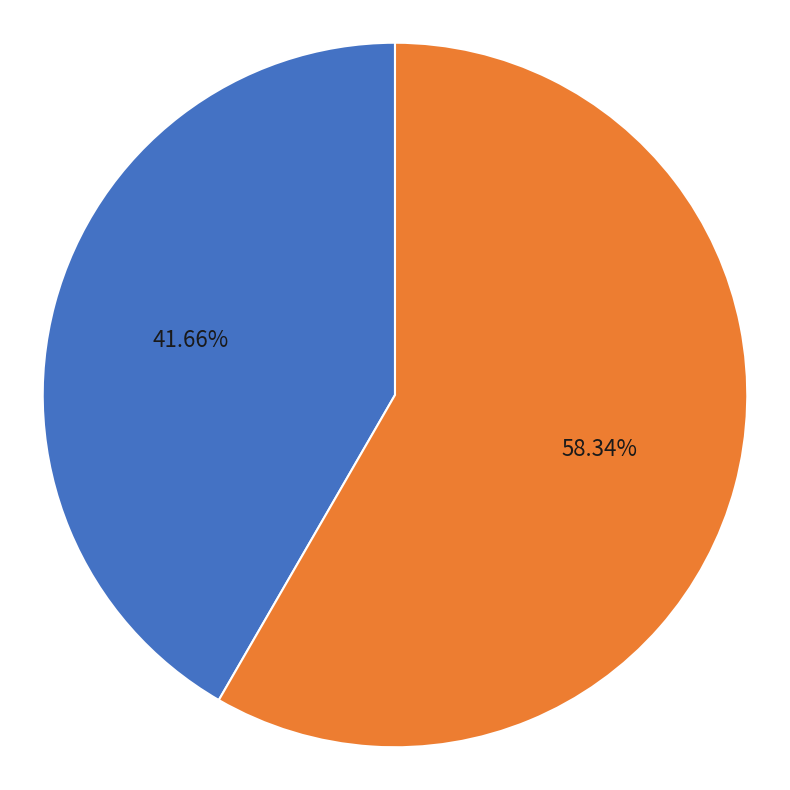

Does any single category account for the majority?

Yes